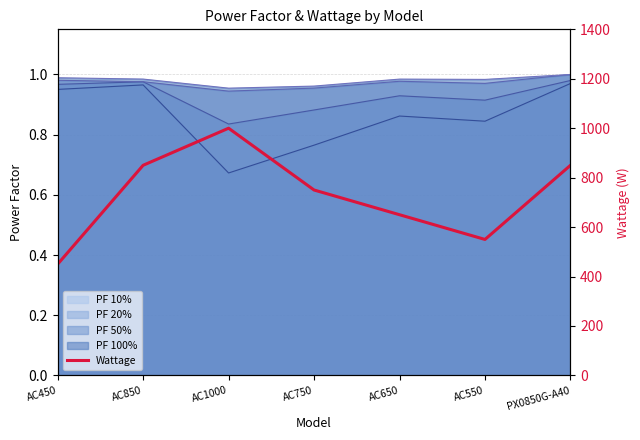

True or false: there are more than 1 points higher than both neighbors.

False